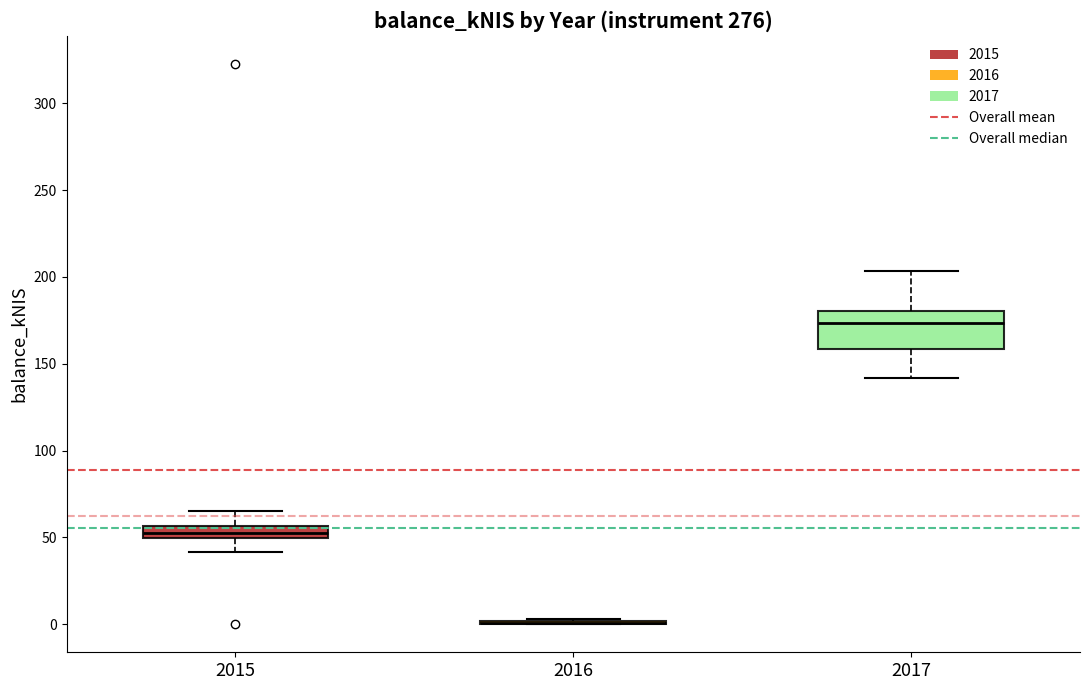

Comparing the boxes themselves (not the whiskers), which one is the tallest?

2017